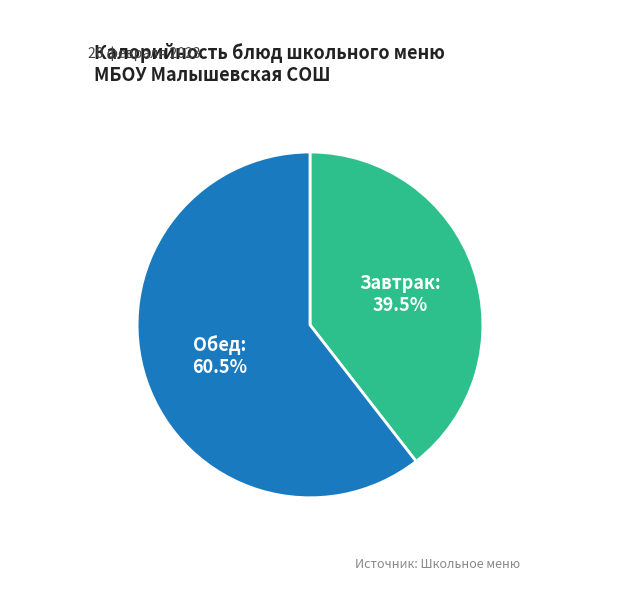

What portion of the pie excludes Завтрак?

60.5%